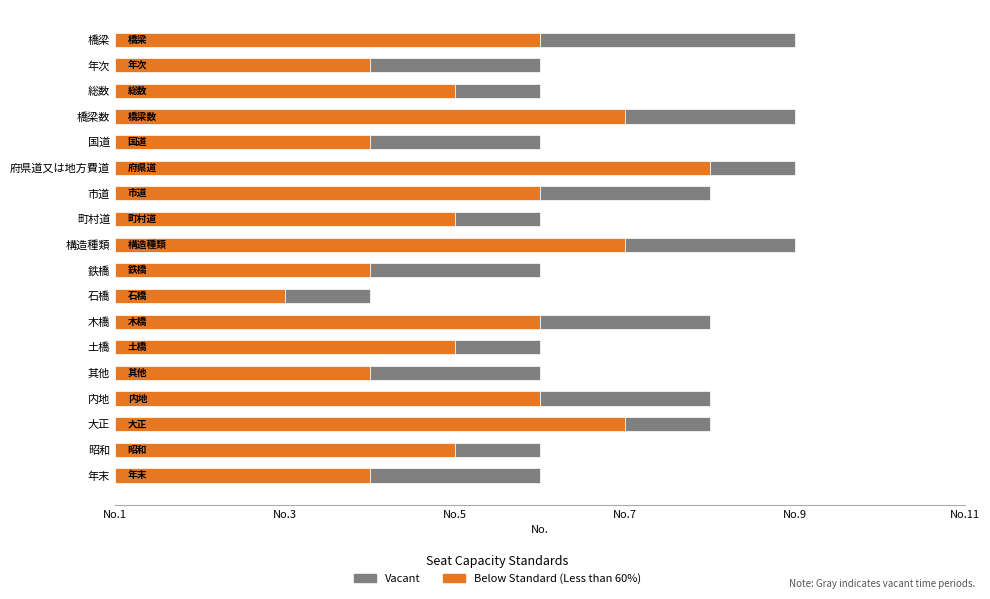

What is the difference between the maximum and second lowest values in the Vacant series?

2